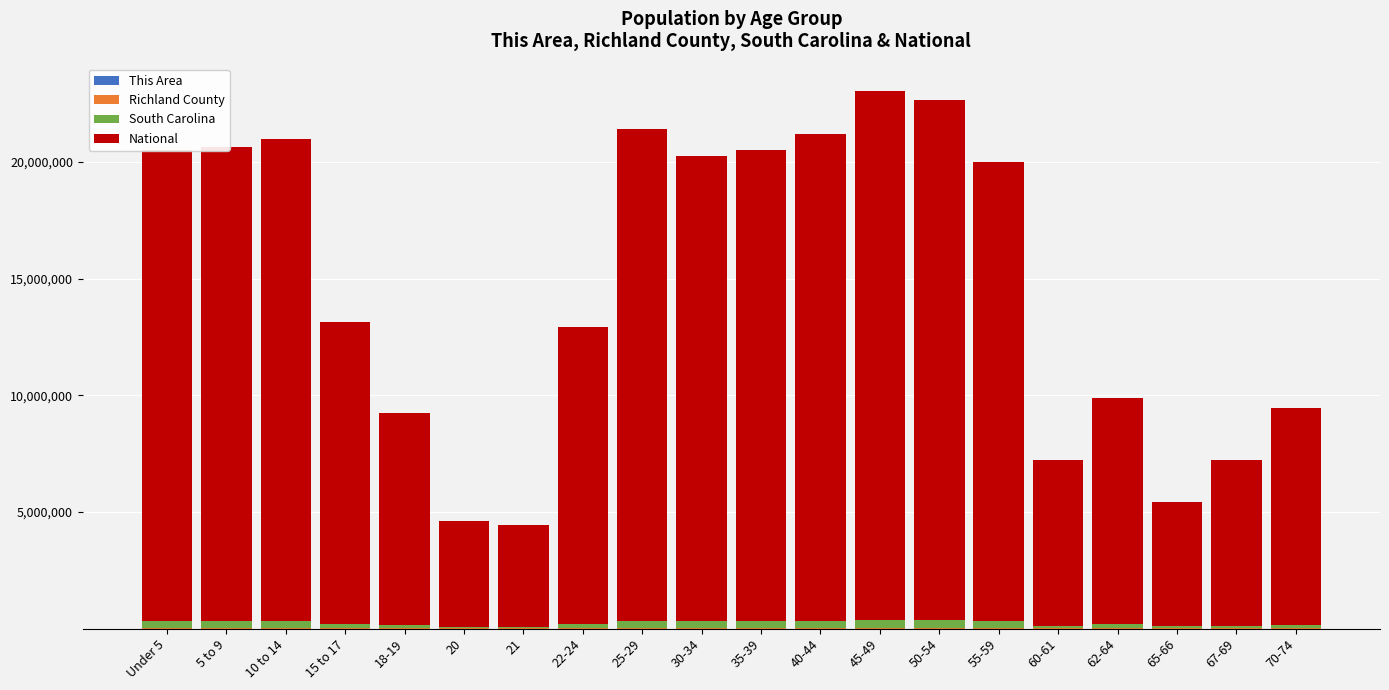

What is the difference between the maximum and minimum values in the National series?

18354297